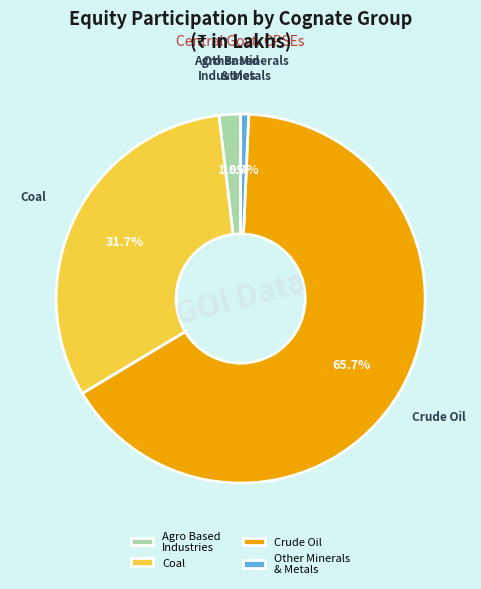

What portion of the pie excludes Coal?

68.3%